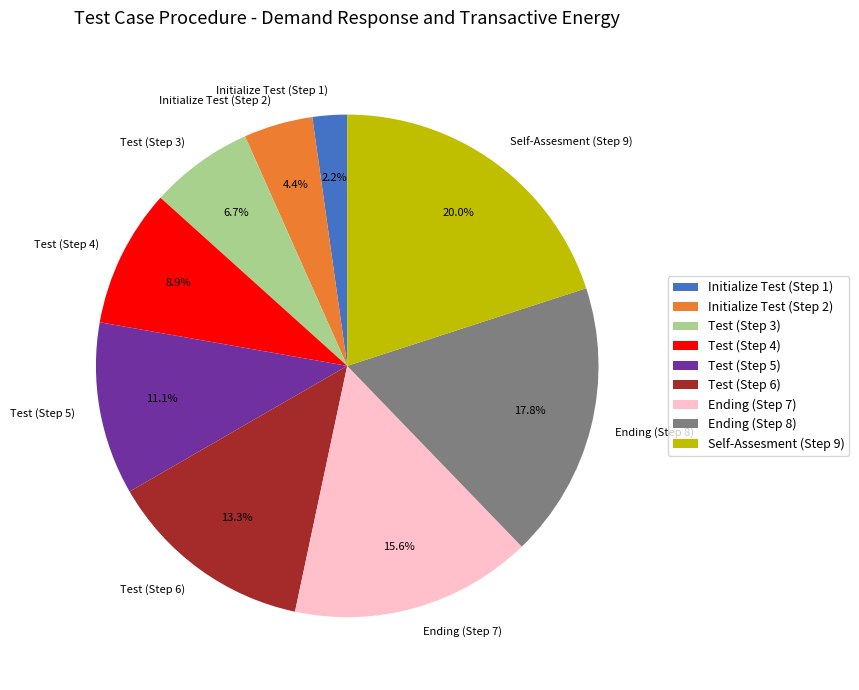

Is Initialize Test (Step 1) the majority of the pie?

No